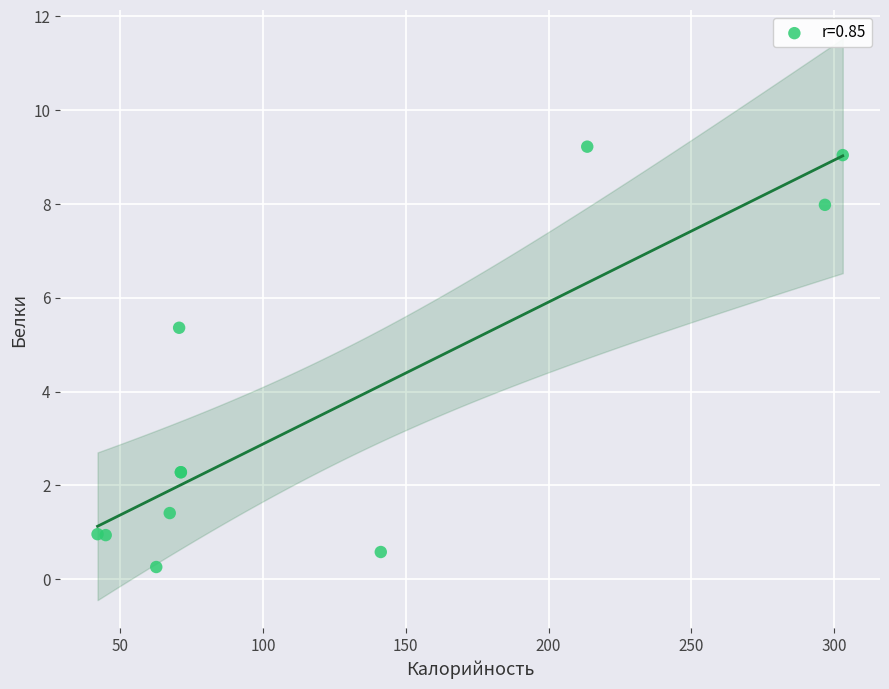

What Y value in the scatter plot is closest to 4?

5.4